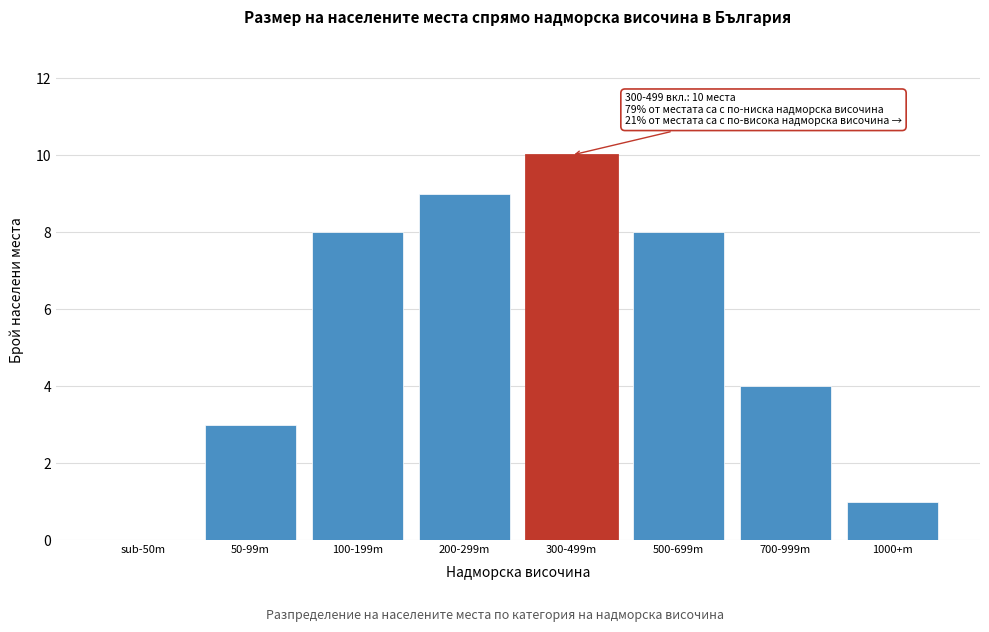

Approximately how many times larger is the value at 300-499m compared to 1000+m?

10.0